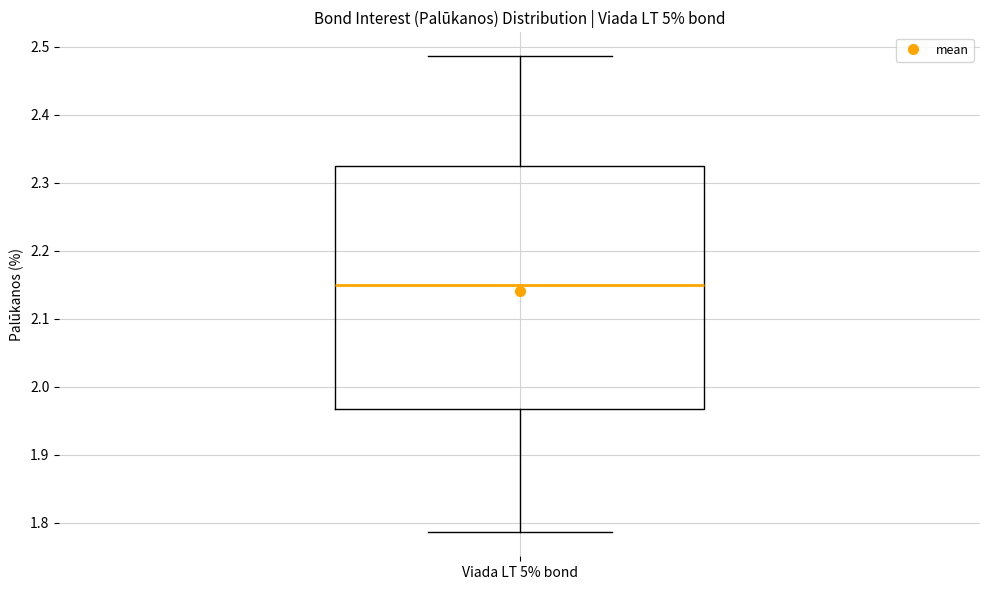

Read this box plot against the y-axis: the position of the median line, the range covered by the box, and the ends of both whiskers. The values are not printed on the chart, so give them approximately, as read against the axis.

median 2.15, box 1.97 to 2.32, whiskers 1.79 to 2.49